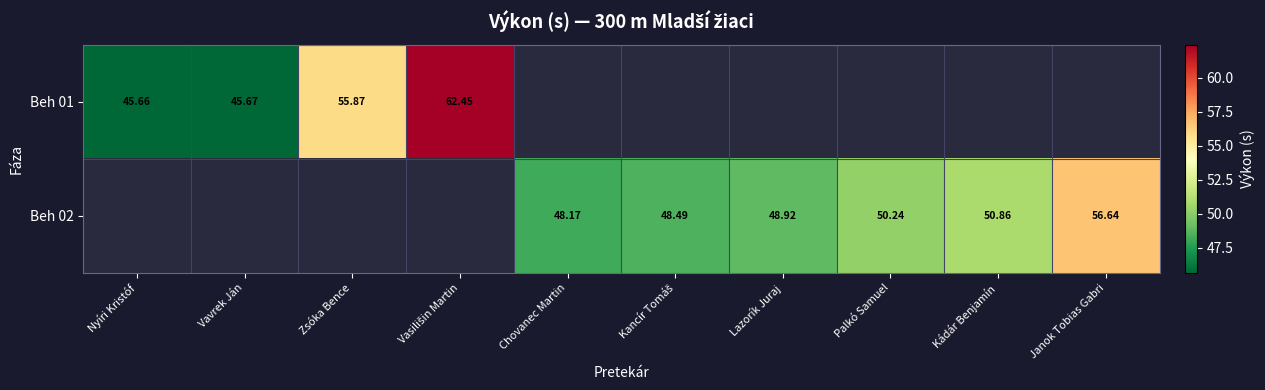

Between Nyíri Kristóf and Kancír Tomáš, which is larger?

Kancír Tomáš